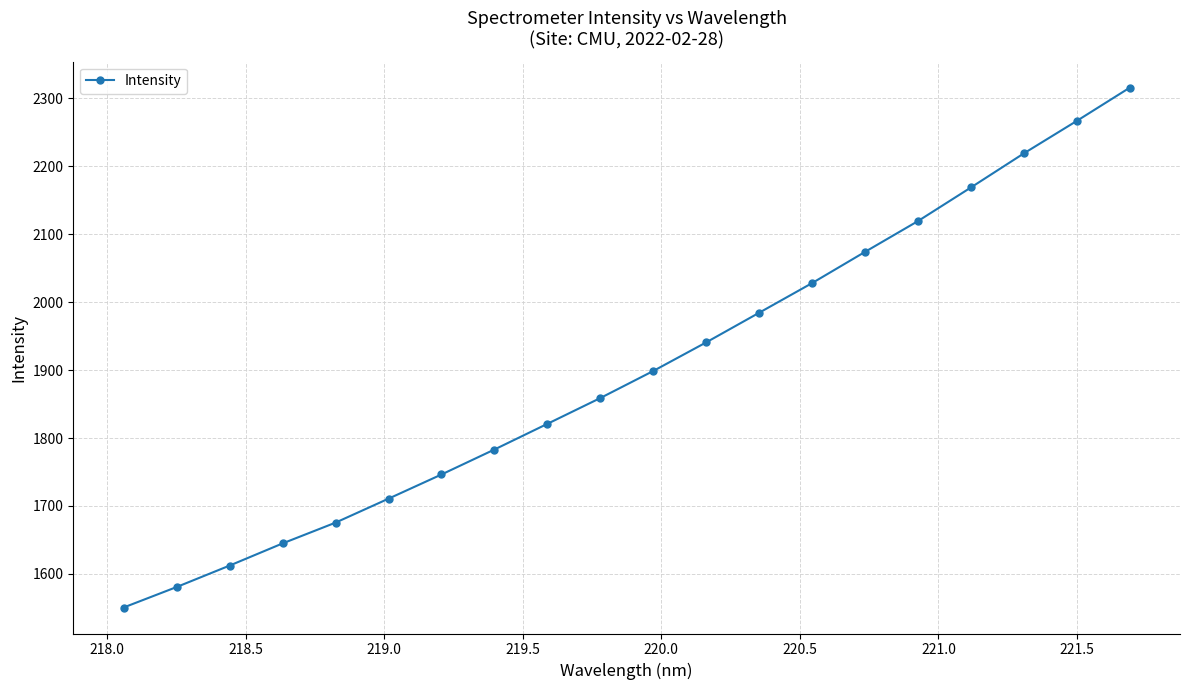

What is the average value?

1900.0